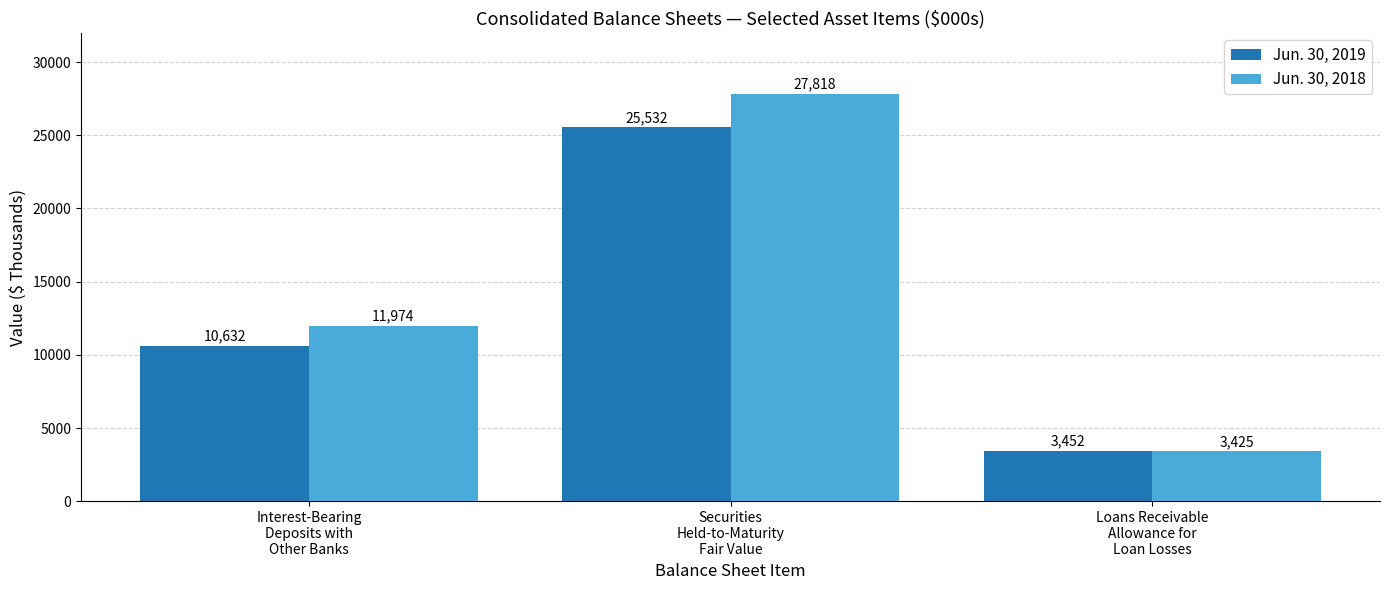

How many groups of bars are there?

3